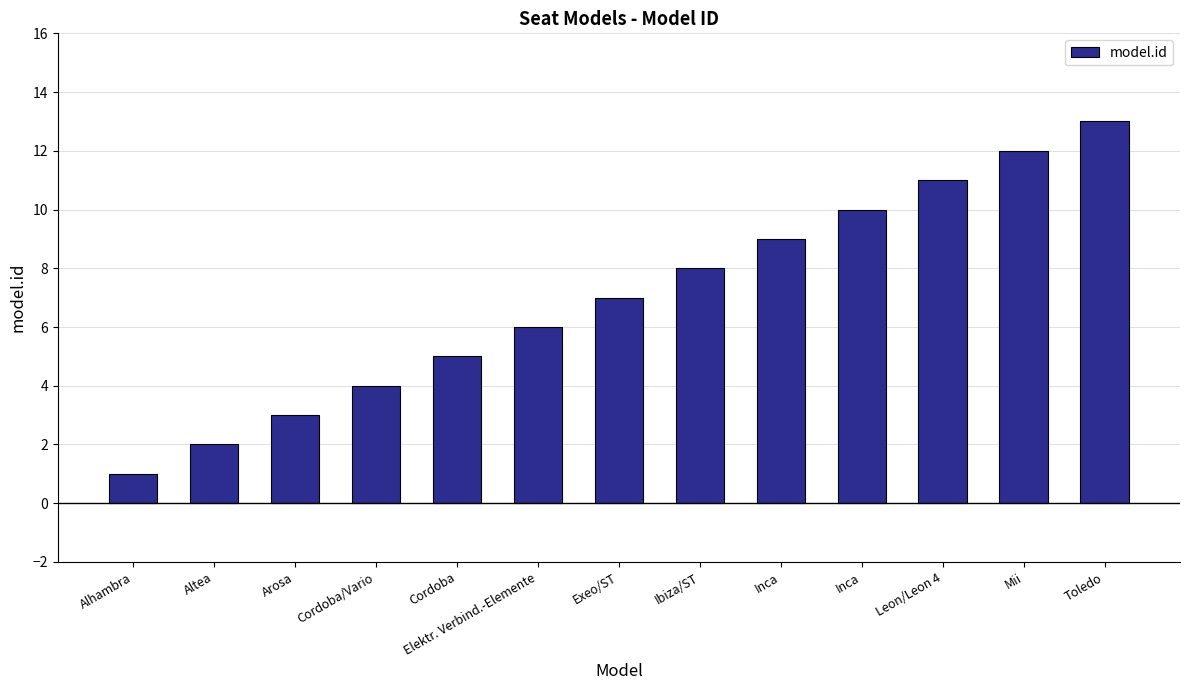

At which label is the value closest to 7?

Exeo/ST